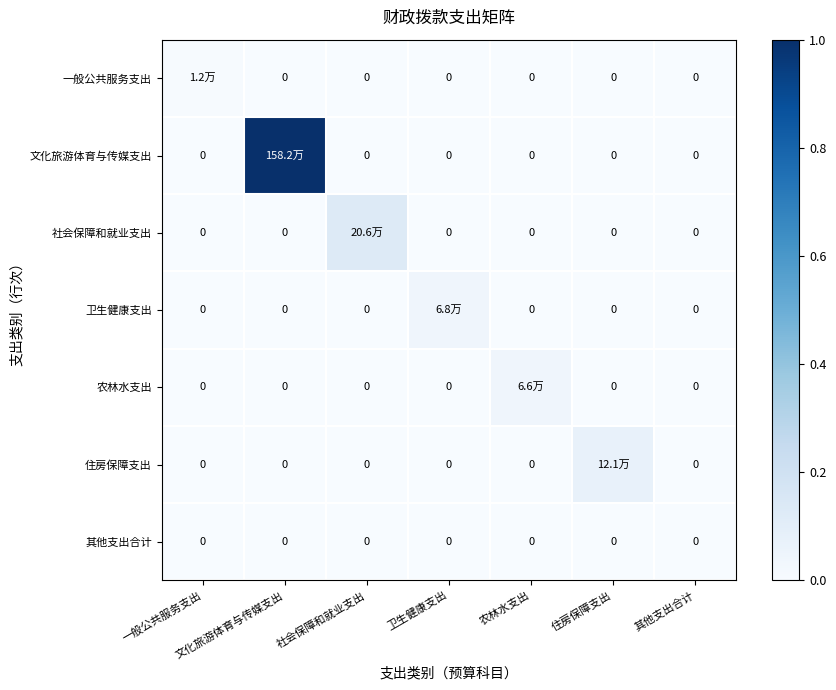

At which category is the sum across all series the highest?

文化旅游体育与传媒支出